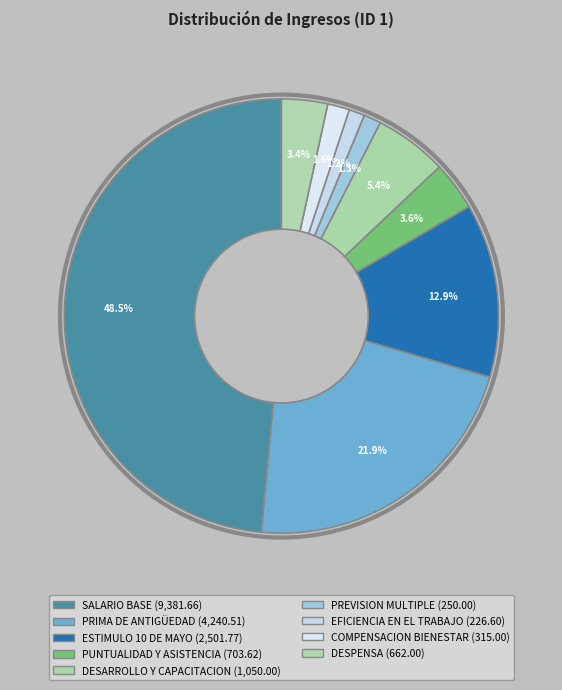

How many segments does this pie chart have?

9